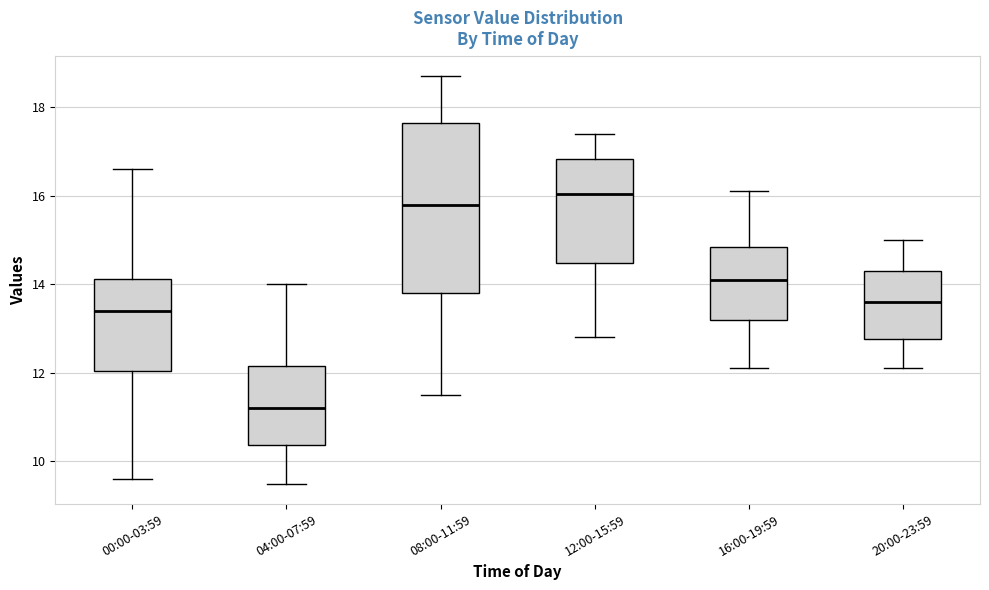

Which box is the tallest, from its lower edge to its upper edge?

08:00-11:59